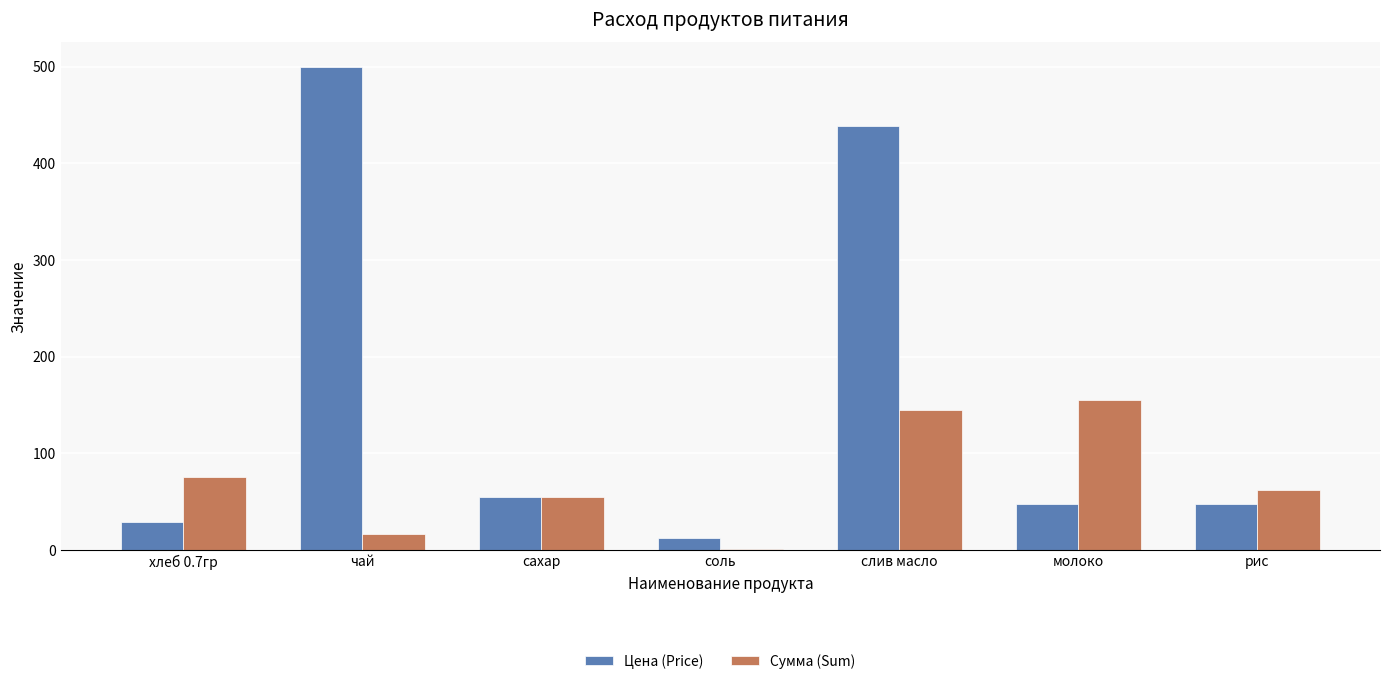

The value of Цена (Price) at соль is 12.0. True or false?

True